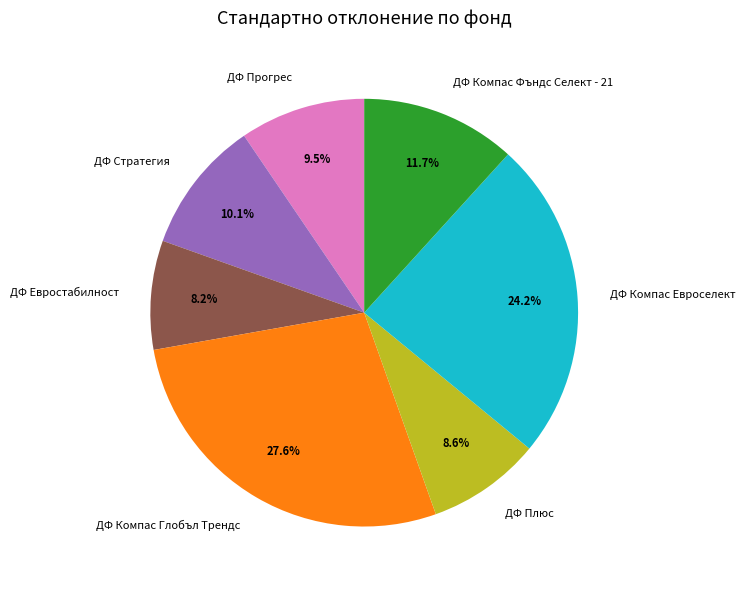

The ДФ Евростабилност slice represents 8% of the pie. True or false?

True